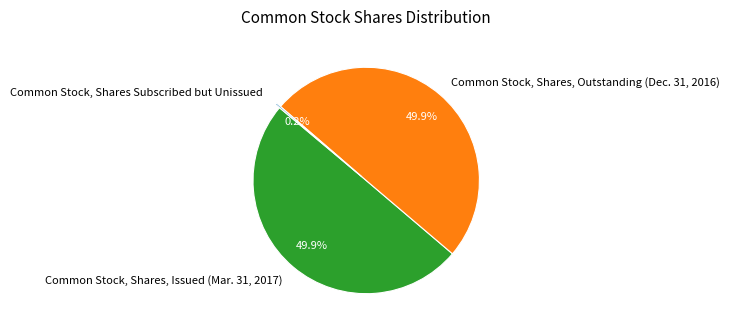

Is the sum of Common Stock, Shares, Outstanding (Dec. 31, 2016) and Common Stock, Shares, Issued (Mar. 31, 2017) greater than half?

Yes